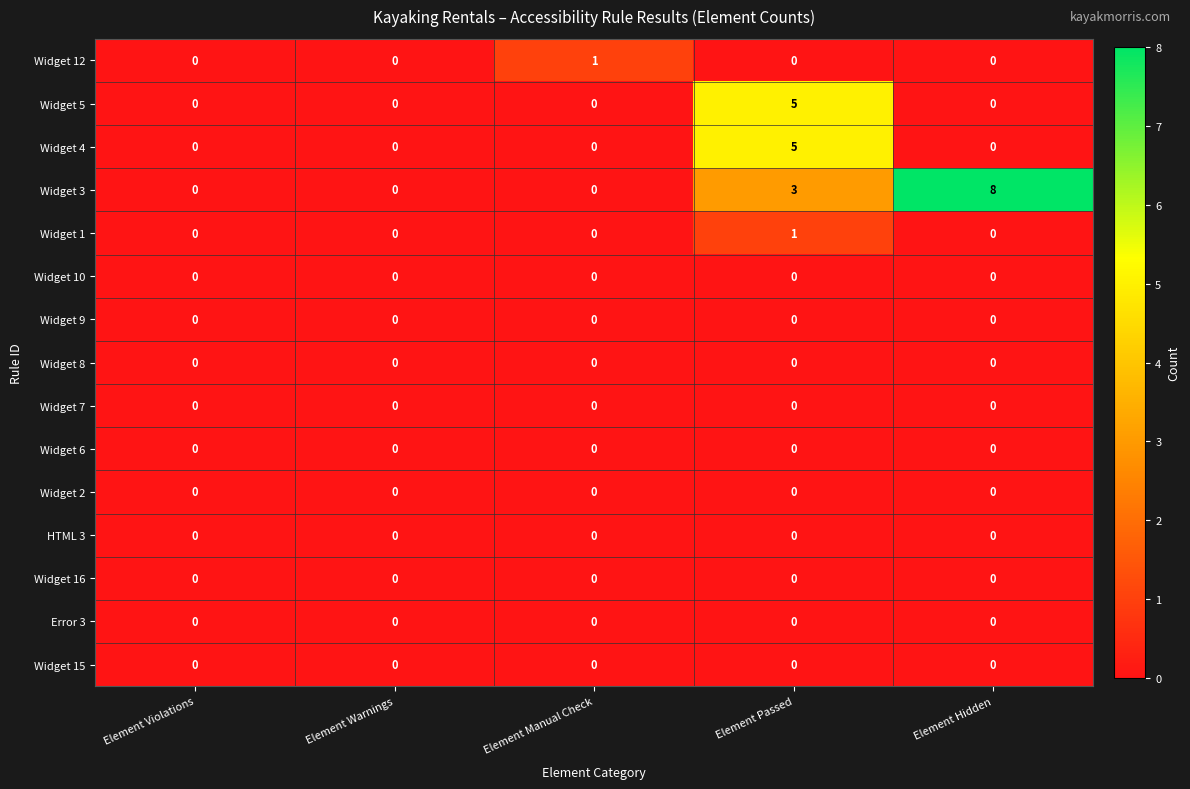

How many series are shown in this chart?

15